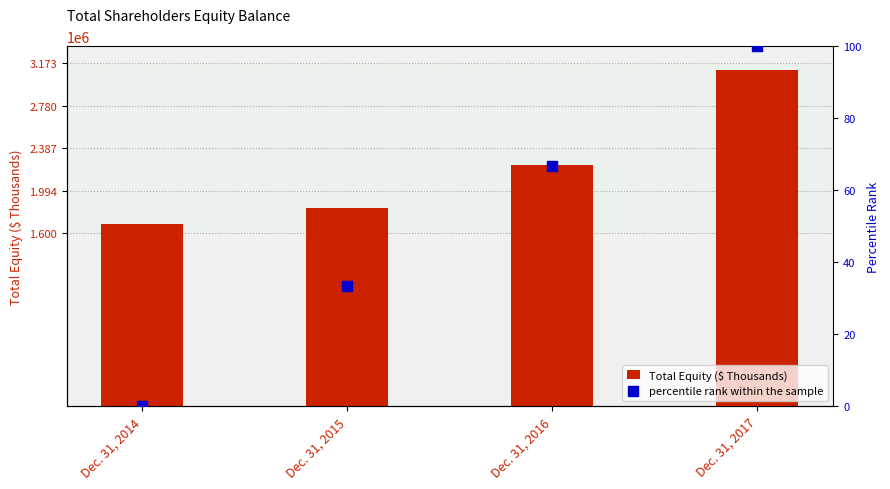

Which series has the largest total across all categories?

Total Equity ($ Thousands)